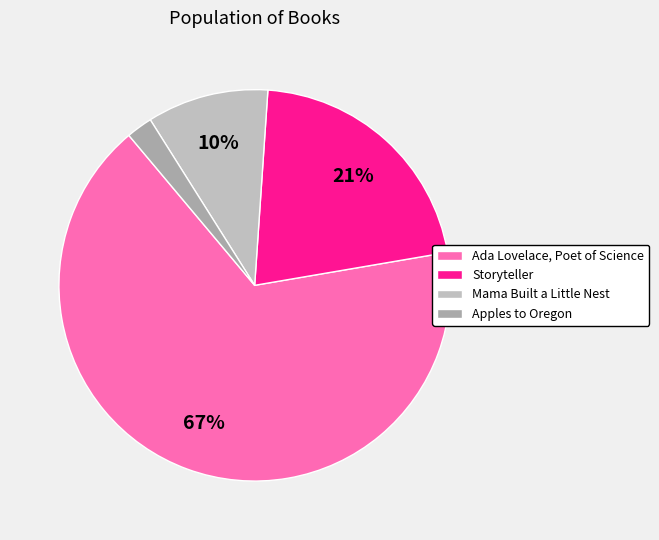

What is the ratio of the value at Mama Built a Little Nest to the value at Ada Lovelace, Poet of Science?

0.2